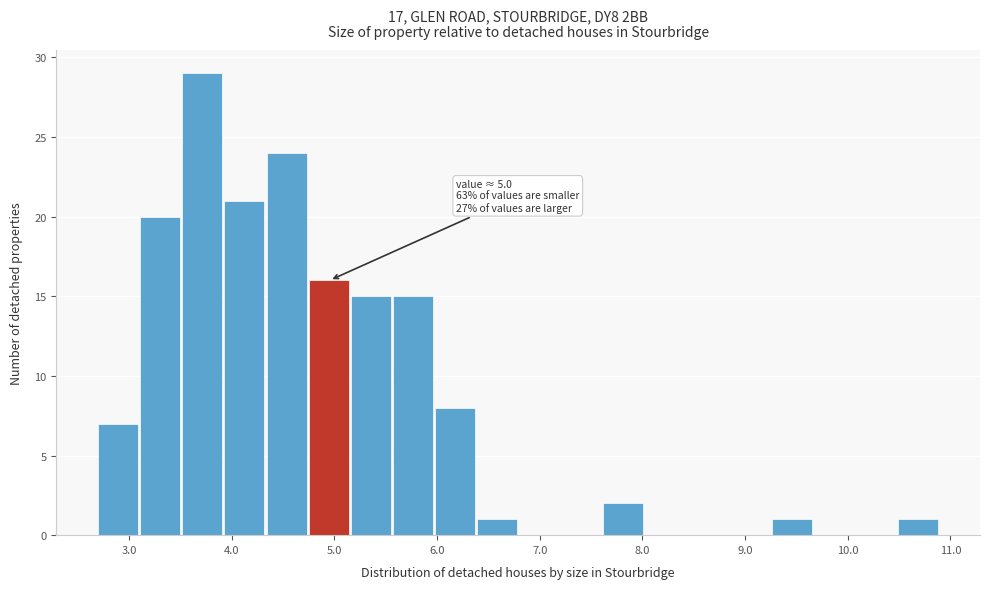

Over which range of the x-axis is the bar tallest?

3.52 to 3.93